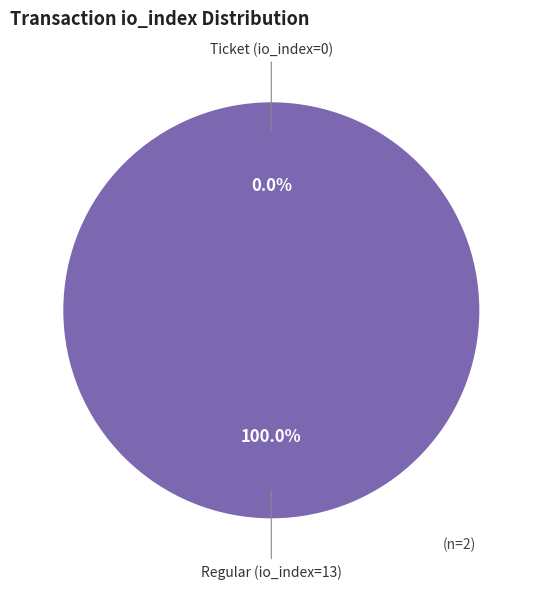

Which slice represents more than half of the pie?

Regular (io_index=13)